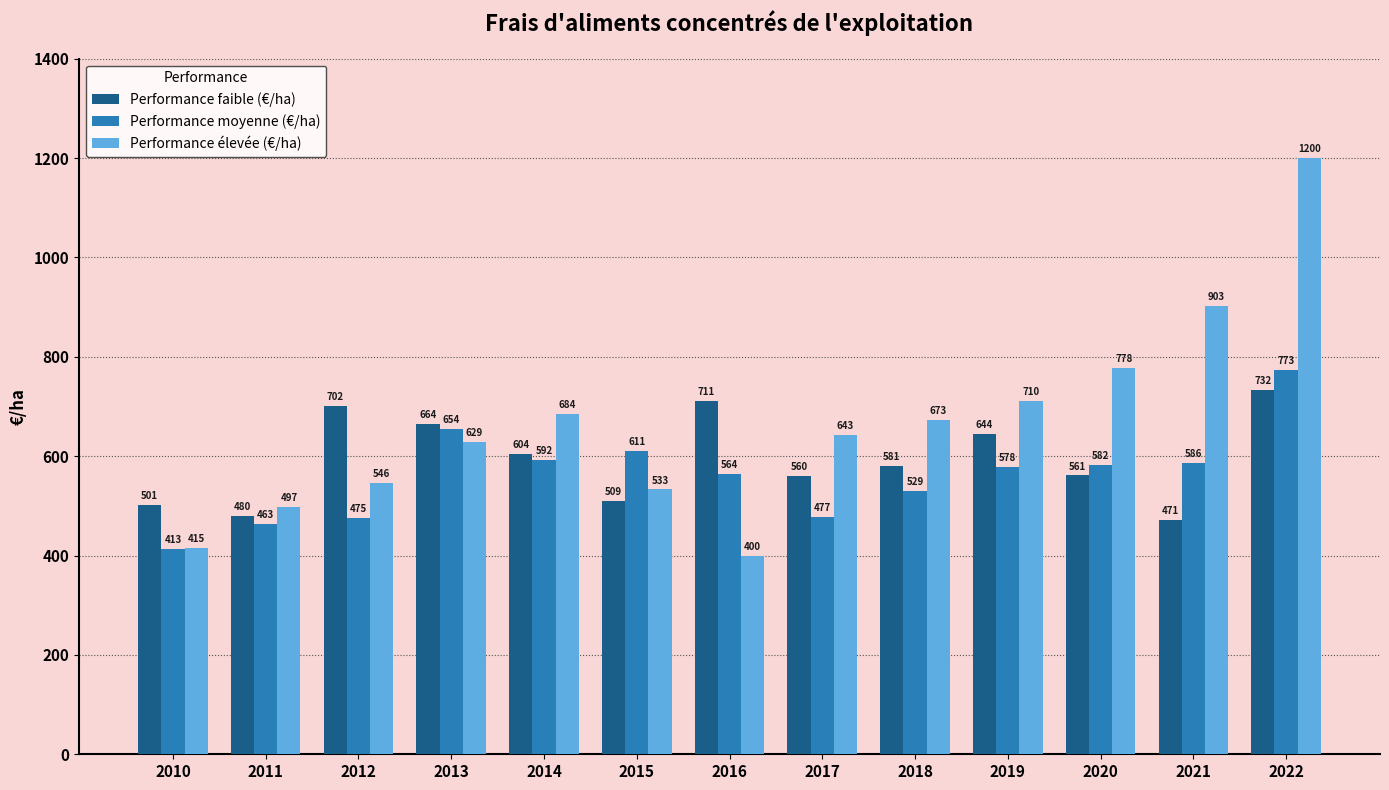

Between 2011 and 2012, which series saw the biggest shift?

Performance faible (€/ha)